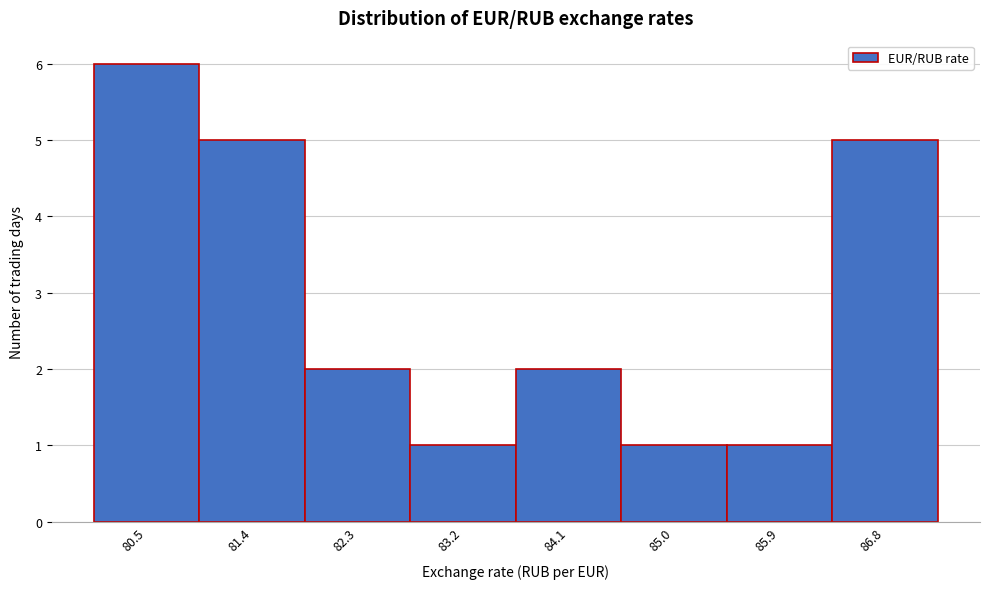

Reading left to right, list every bar in this chart as the range it spans on the x-axis followed by its height. Neither the bar edges nor the heights are printed on the chart, so give them approximately, as read against the axes.

80.1 to 81.0: 6
81.0 to 81.9: 5
81.9 to 82.8: 2
82.8 to 83.7: 1
83.7 to 84.6: 2
84.6 to 85.5: 1
85.5 to 86.4: 1
86.4 to 87.3: 5